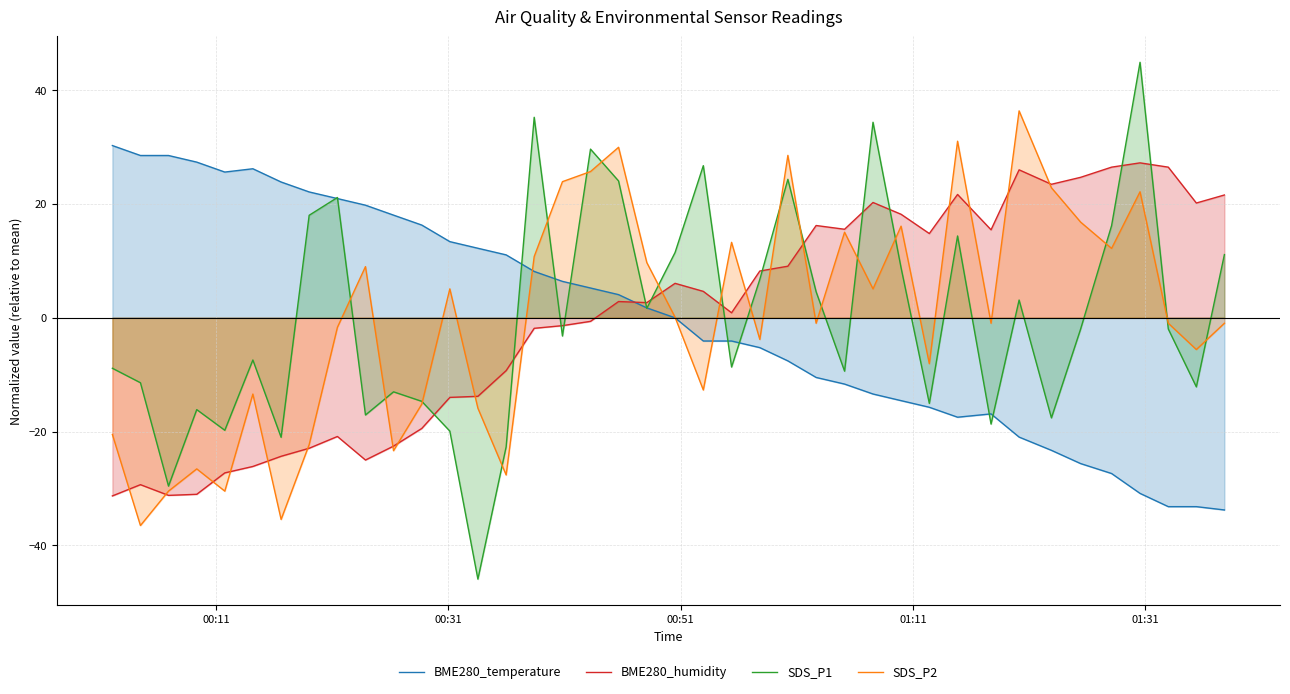

What is the minimum value shown in the chart?

-45.9